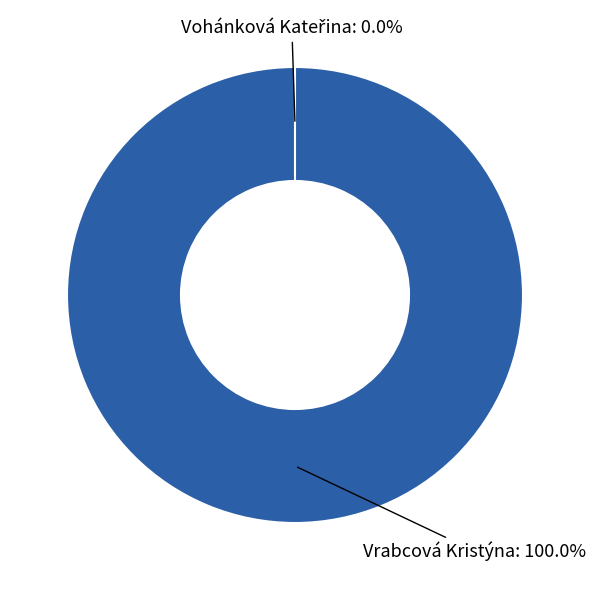

True or false: Vohánková Kateřina accounts for 0% of the total.

True